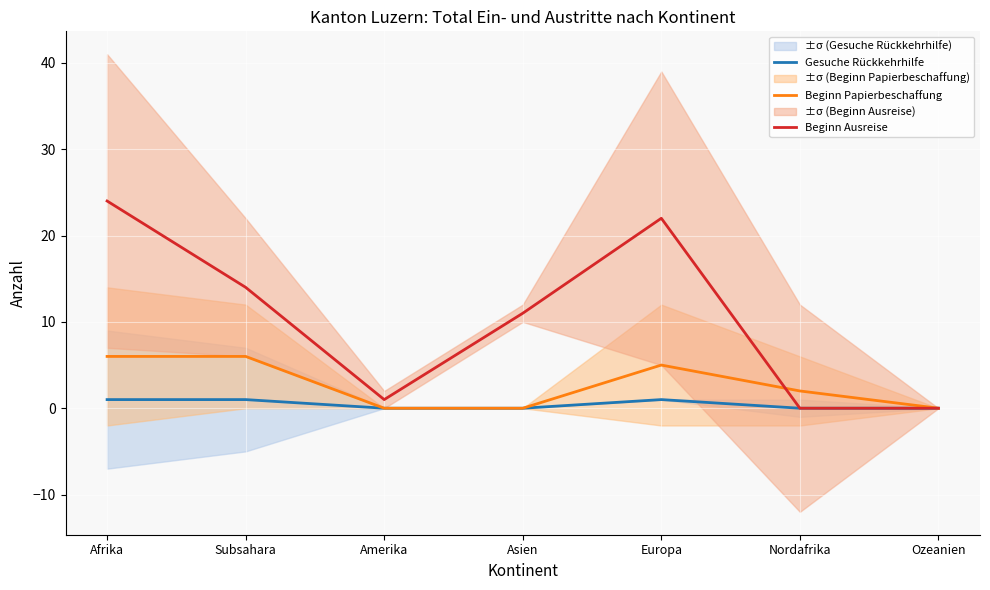

The Beginn Papierbeschaffung series shows 6 at Subsahara. True or false?

True